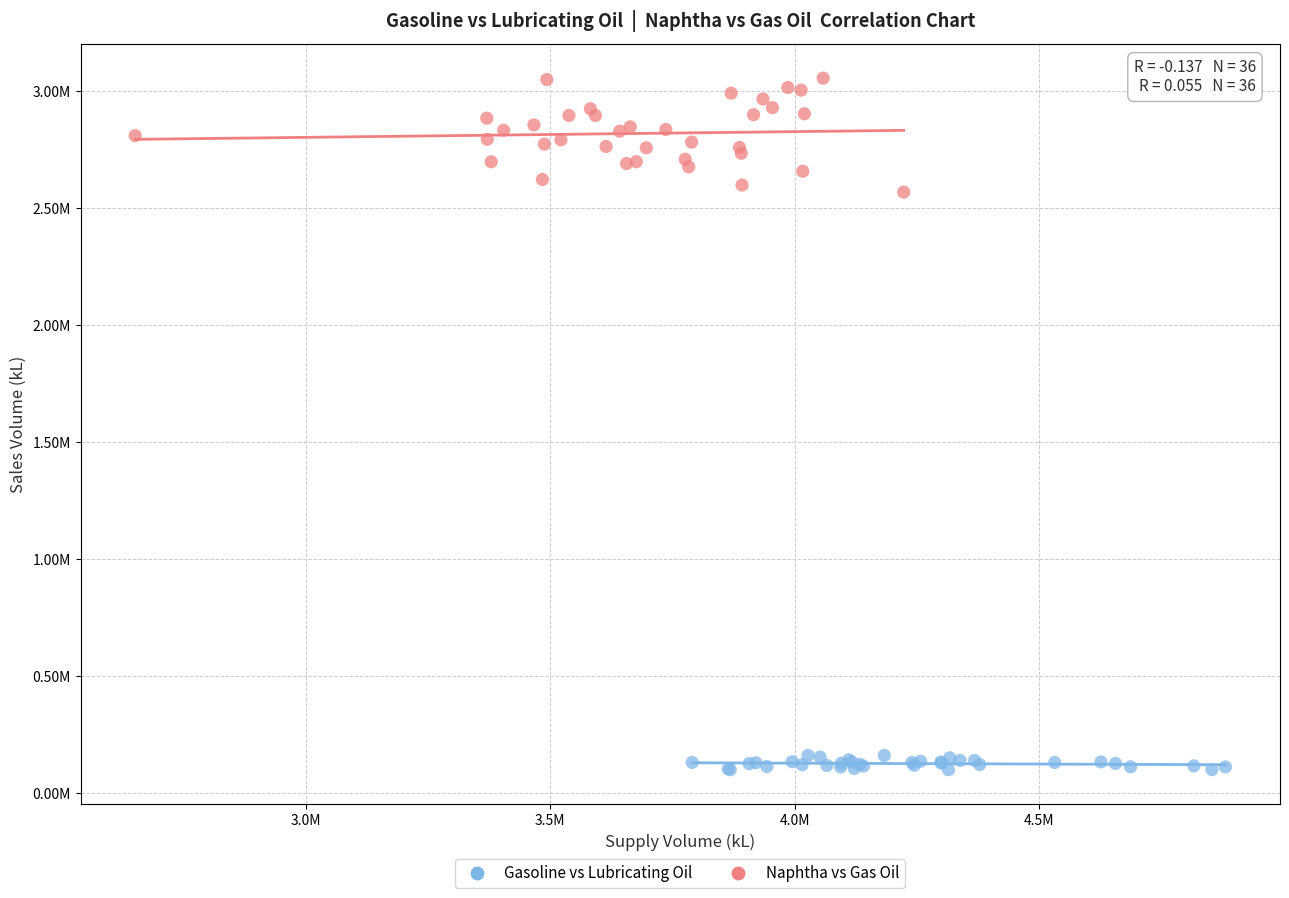

What are all the series names shown in the legend?

Gasoline vs Lubricating Oil, Naphtha vs Gas Oil